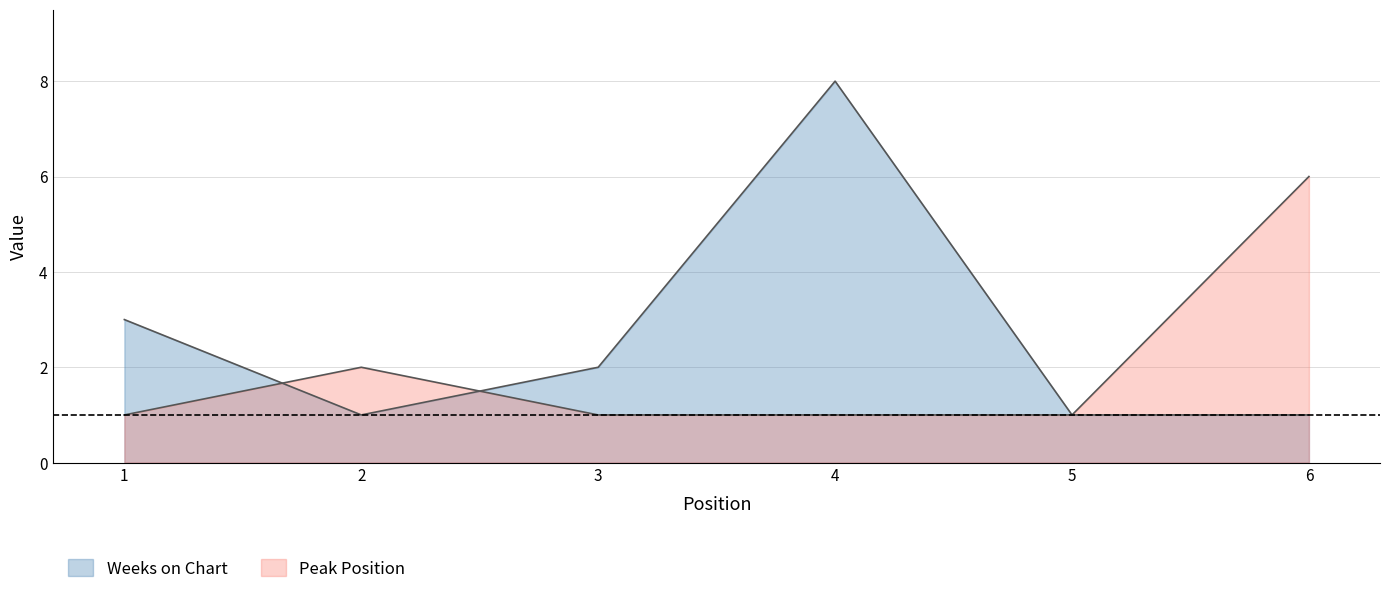

The value of Peak Position at 1 is 1. True or false?

True